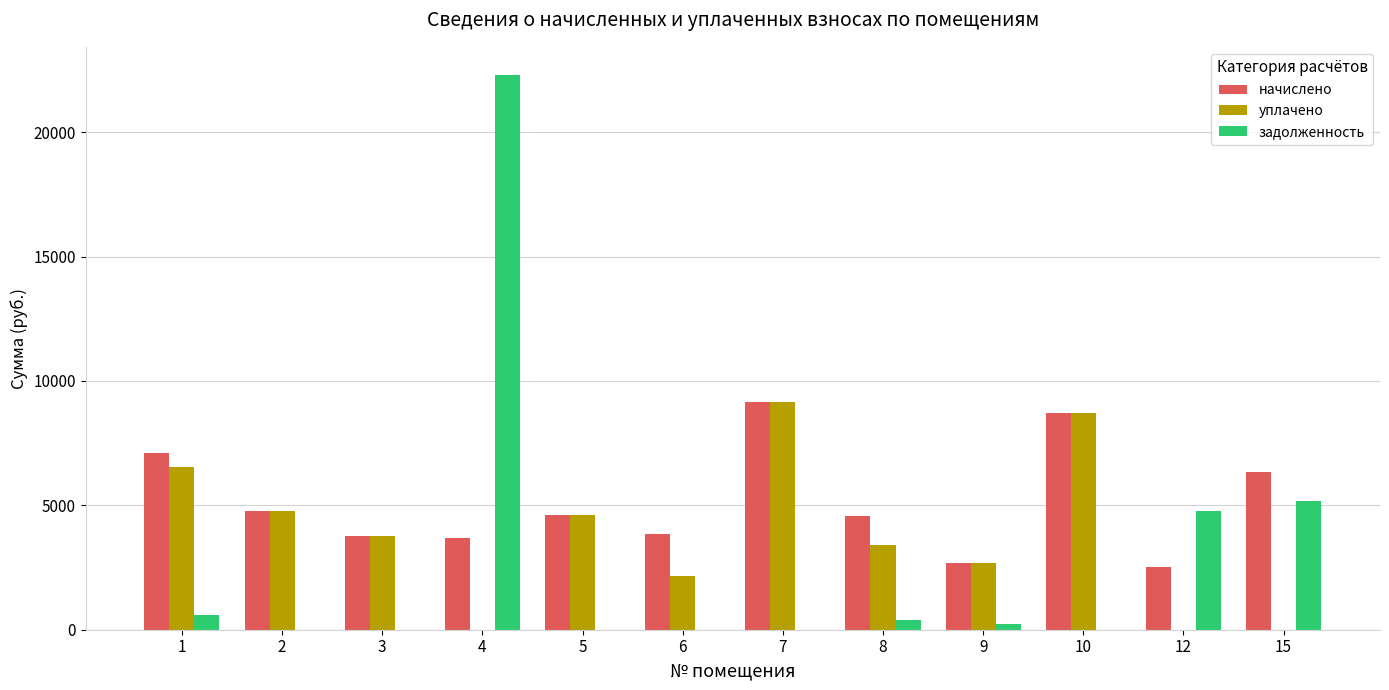

Which series has the largest range (max minus min)?

задолженность